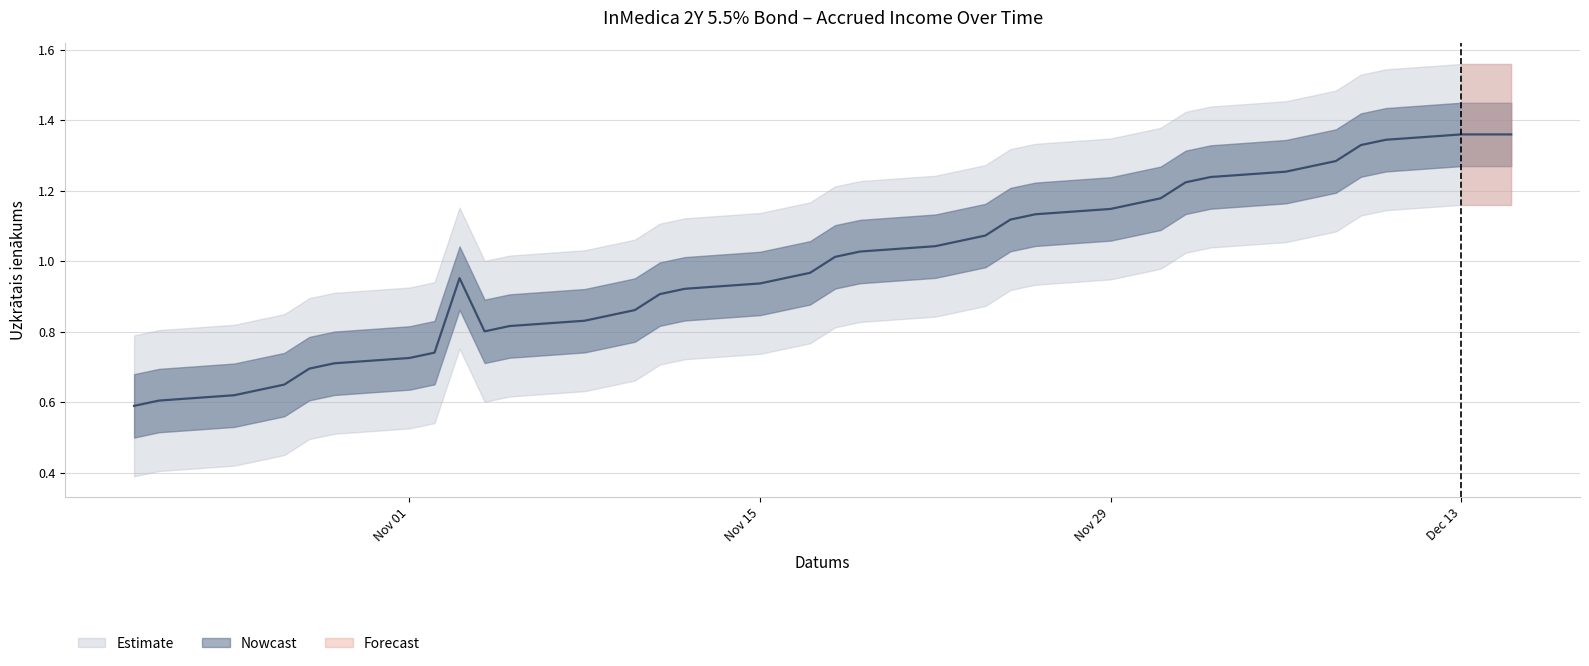

Count the number of data series in this chart.

3